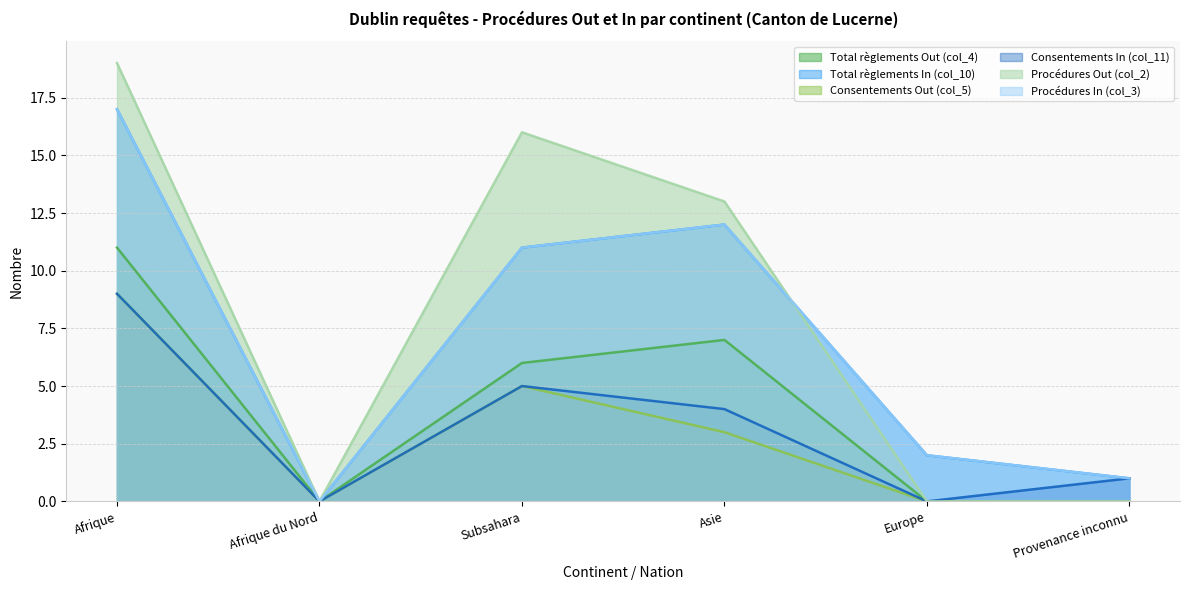

Rank the series at Afrique from highest to lowest value.

Procédures Out (col_2), Total règlements In (col_10), Procédures In (col_3), Total règlements Out (col_4), Consentements Out (col_5), Consentements In (col_11)